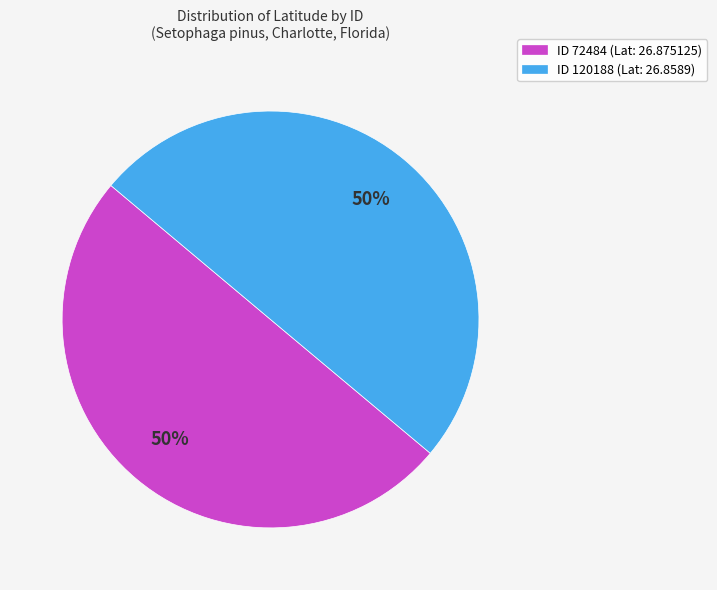

To the nearest percent, what is the average slice percentage?

50%